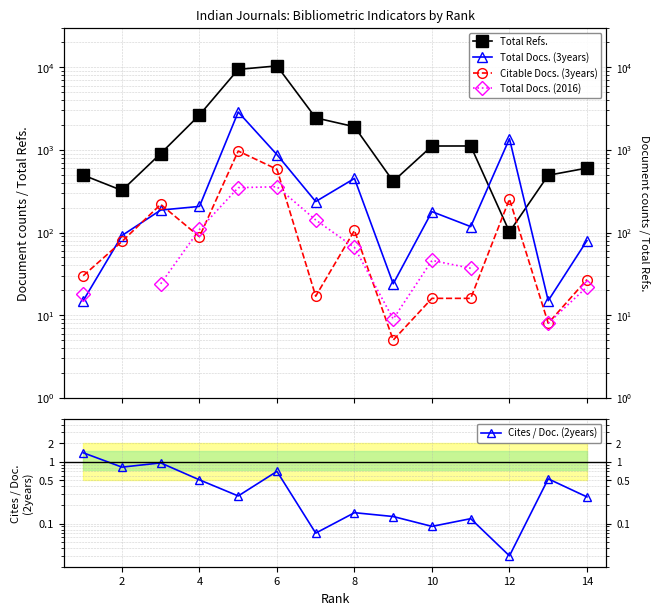

Rank the series by their maximum value, from lowest to highest.

Cites / Doc. (2years), Total Docs. (2016), Citable Docs. (3years), Total Docs. (3years), Total Refs.